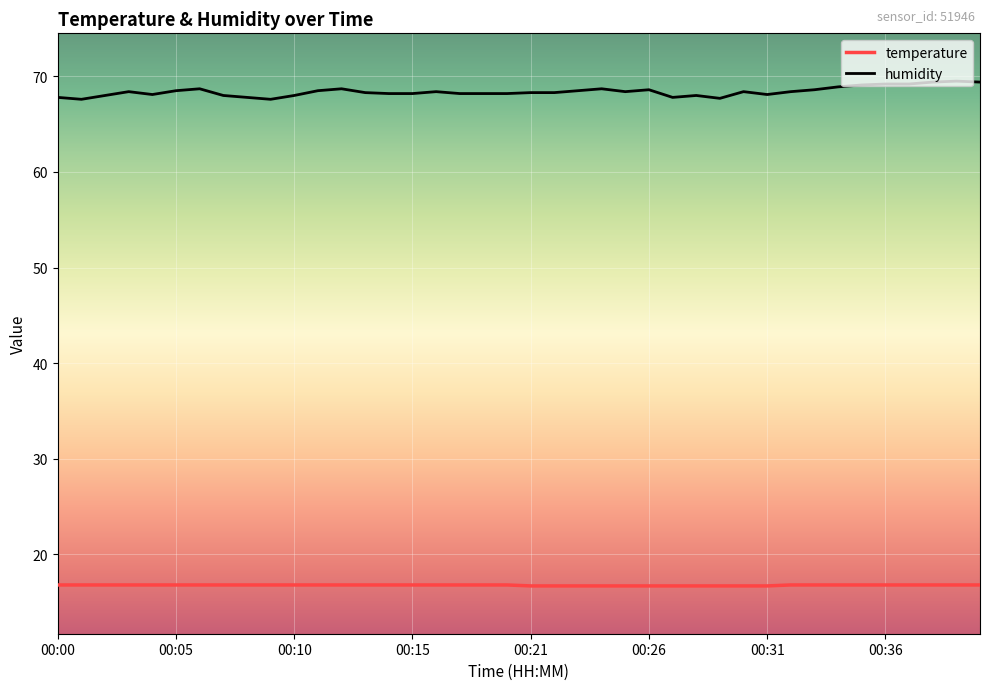

What is the maximum value for humidity?

69.5